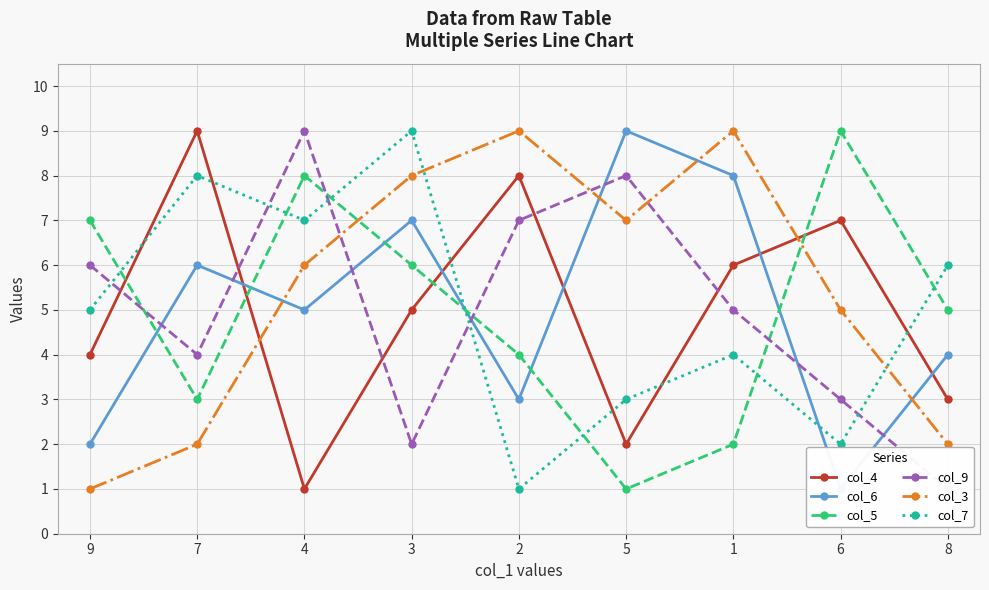

Is the value of col_4 at 4 greater than the value of col_3 at 8?

No